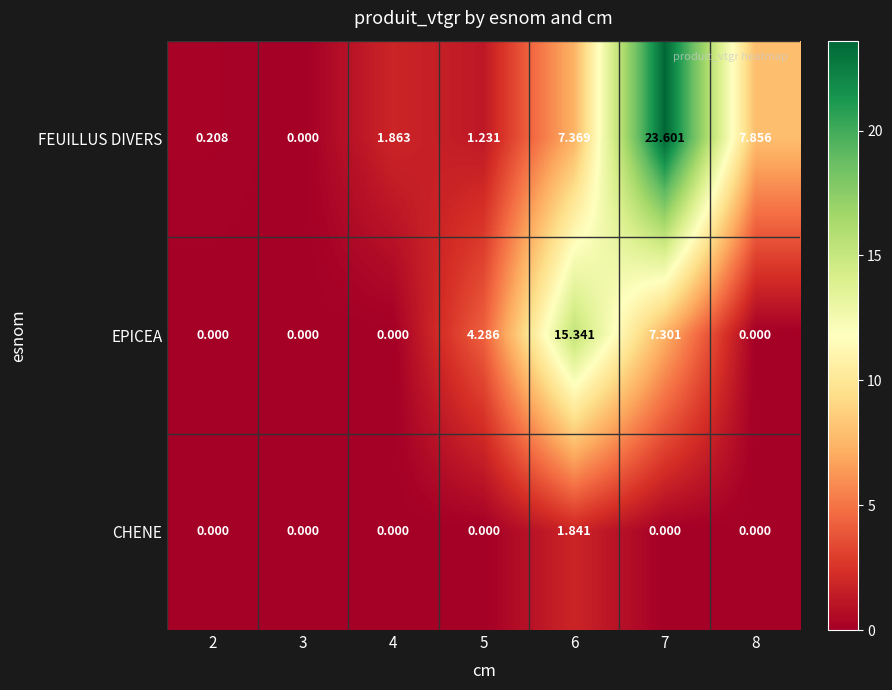

Which series has the widest spread of values?

FEUILLUS DIVERS